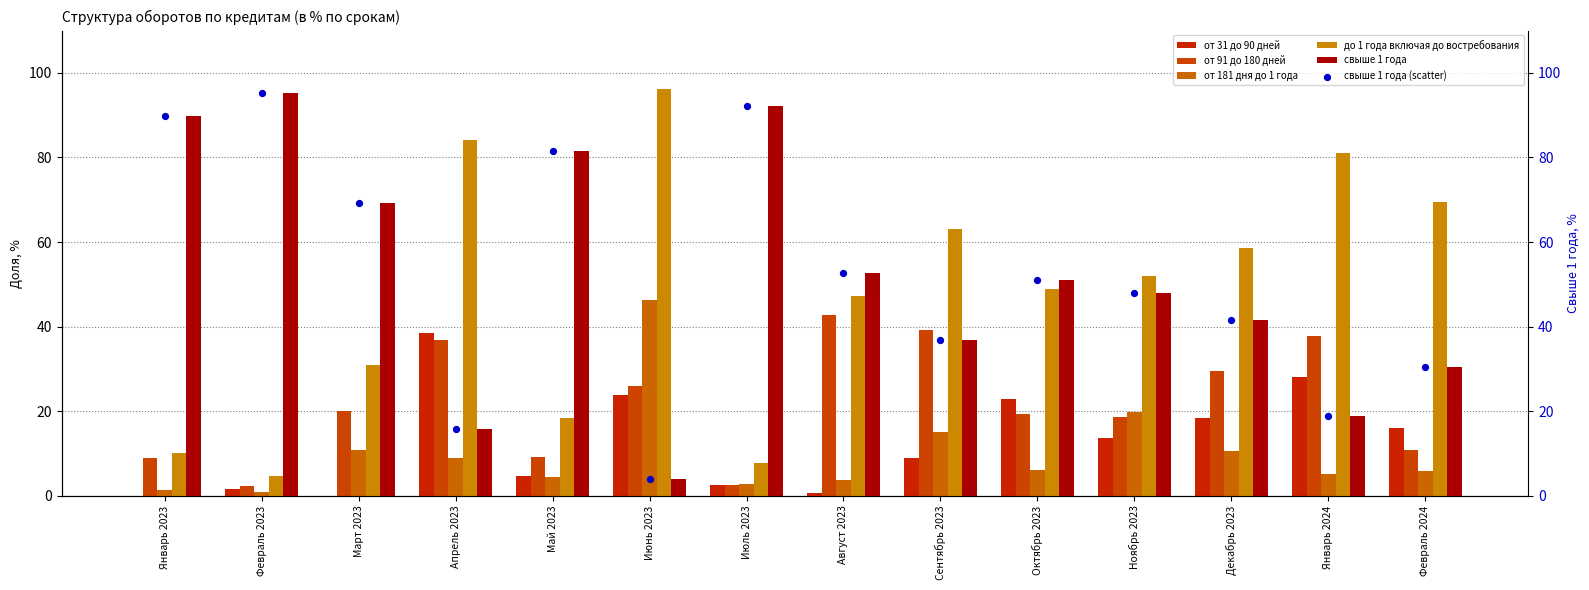

Is the value of от 91 до 180 дней at Октябрь 2023 greater than the value of от 31 до 90 дней at Июль 2023?

Yes